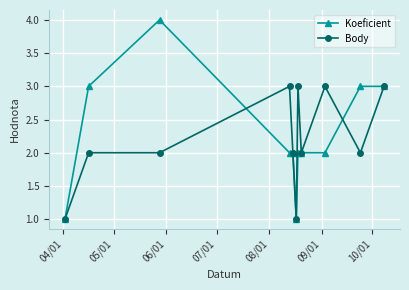

What is the maximum value shown in the chart?

4